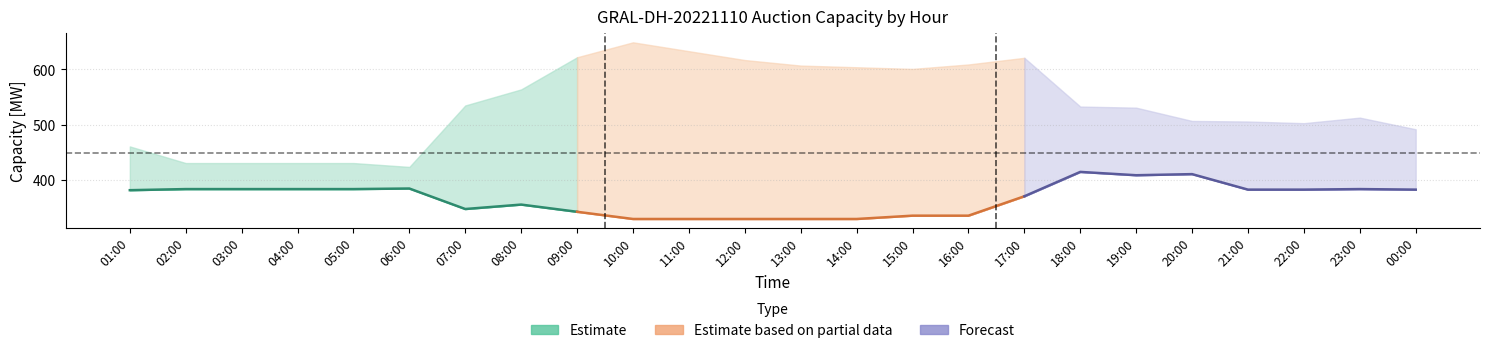

True or false: Total Requested Capacity [MW] has a value of 622.0 at 09:00.

True